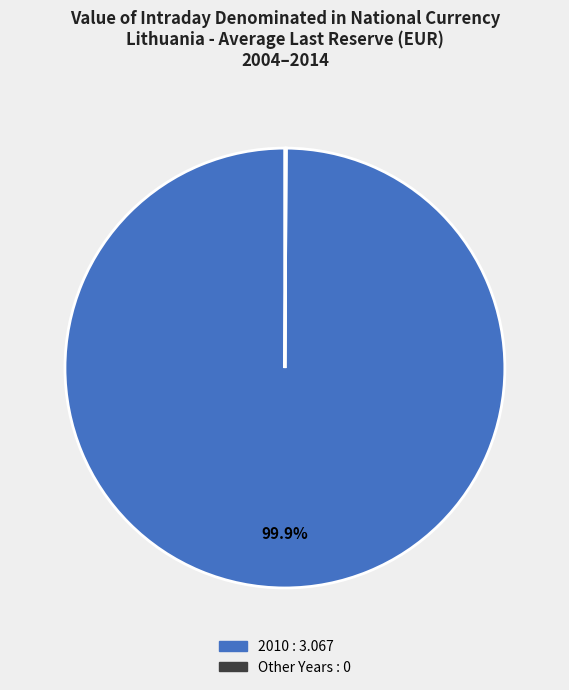

Does any single category account for the majority?

Yes